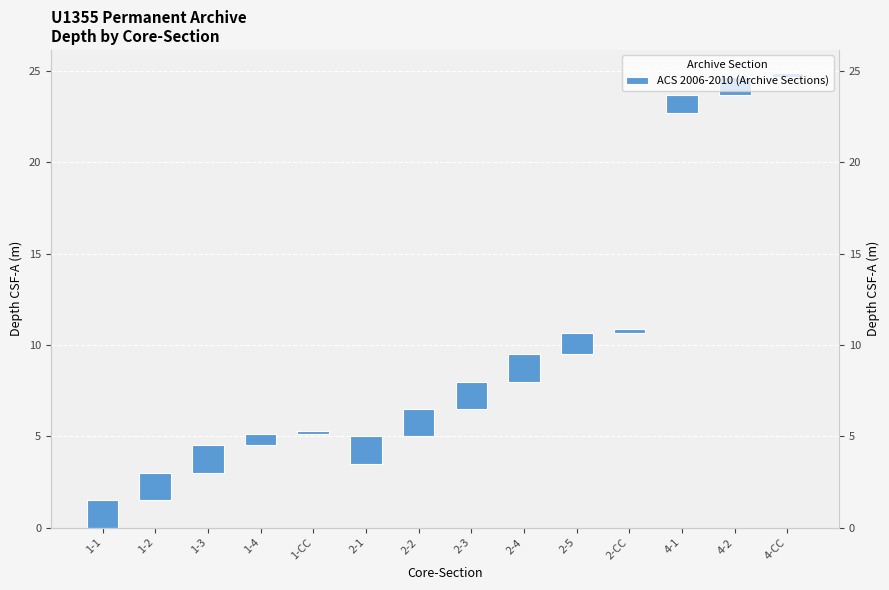

Are the bars grouped side by side (vs. stacked)?

No